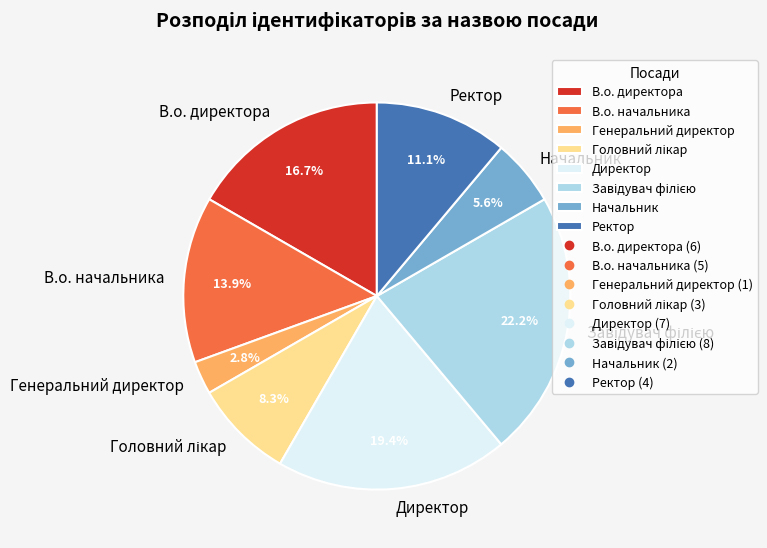

True or false: Начальник accounts for 6% of the total.

True